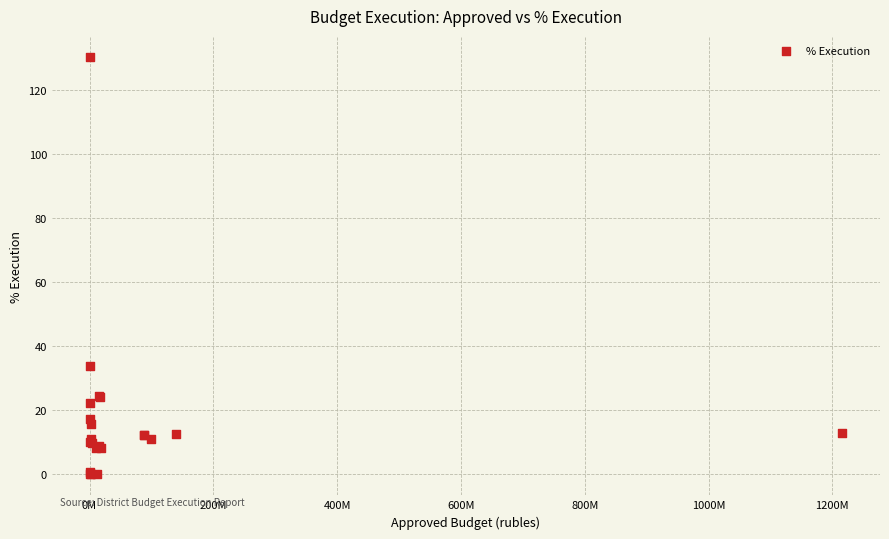

What Y value in the scatter plot is closest to 65?

33.8